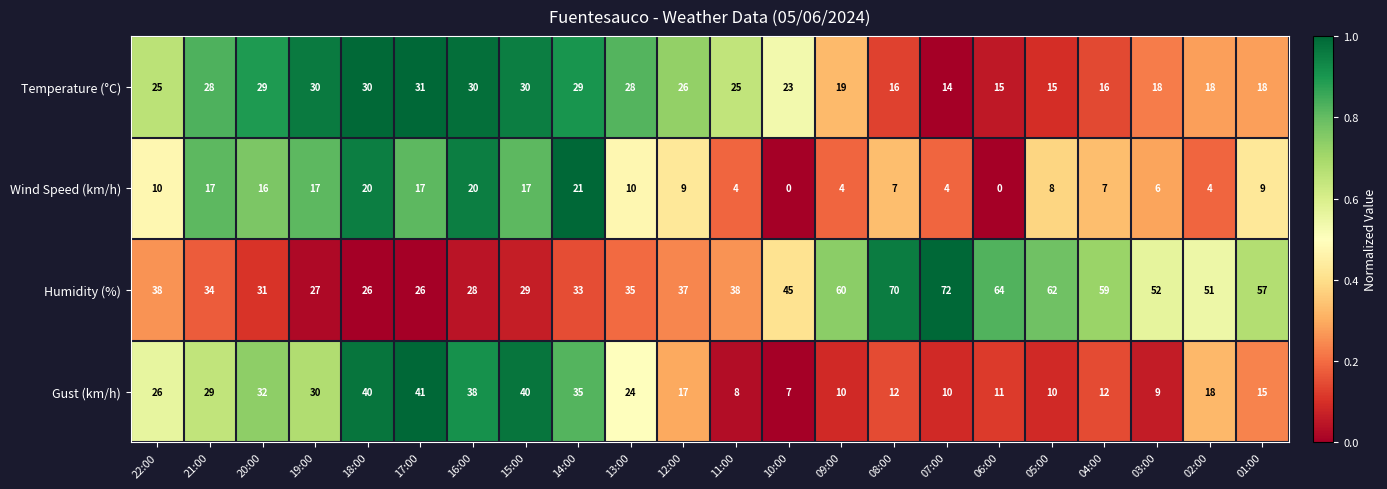

Between 11:00 and 10:00, which series saw the biggest shift?

Humidity (%)